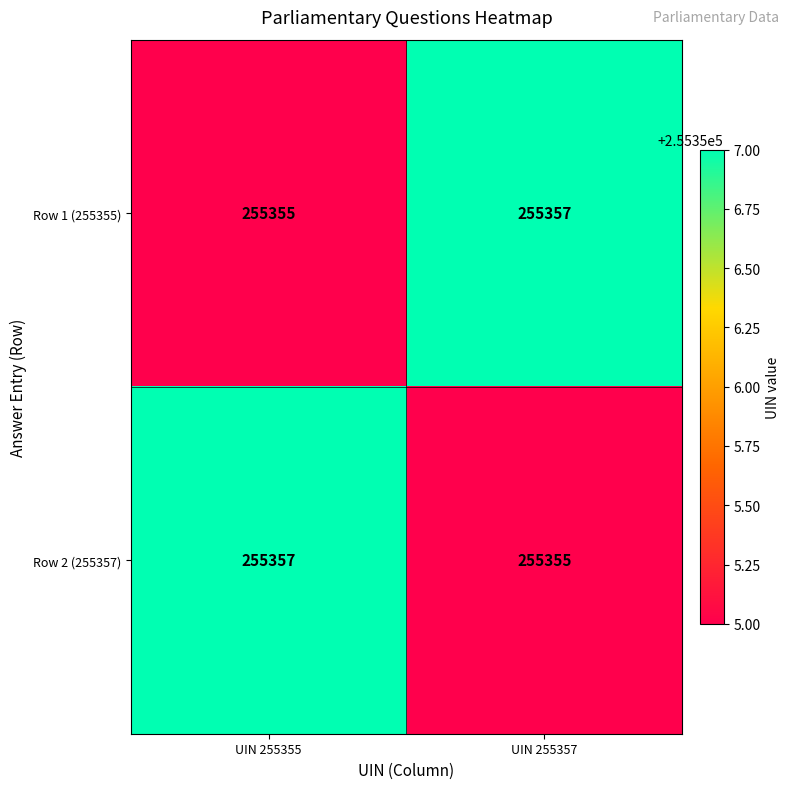

What is the approximate value of Row 2 (255357) at UIN 255355?

255357